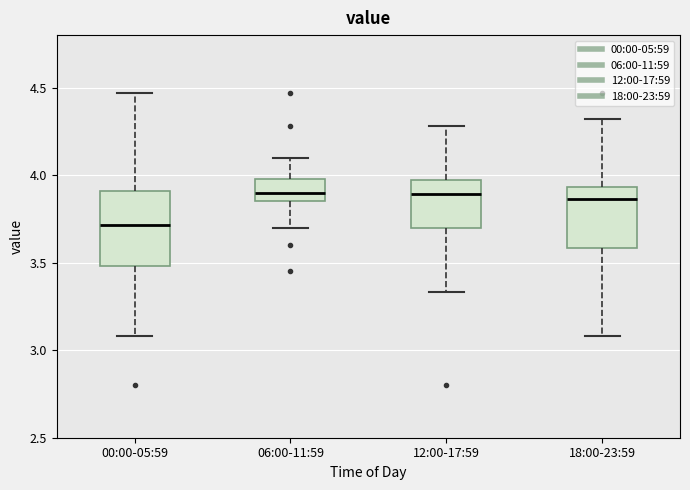

Reading left to right, transcribe this box plot: for each box, give where its median line is, the range the box spans, and where its two whiskers end, as read against the y-axis. The values are not printed on the chart, so give them approximately, as read against the axis.

00:00-05:59: median 3.70, box 3.50 to 3.90, whiskers 3.10 to 4.45
06:00-11:59: median 3.90, box 3.85 to 4.00, whiskers 3.70 to 4.10
12:00-17:59: median 3.90, box 3.70 to 3.95, whiskers 3.35 to 4.30
18:00-23:59: median 3.85, box 3.60 to 3.95, whiskers 3.10 to 4.30